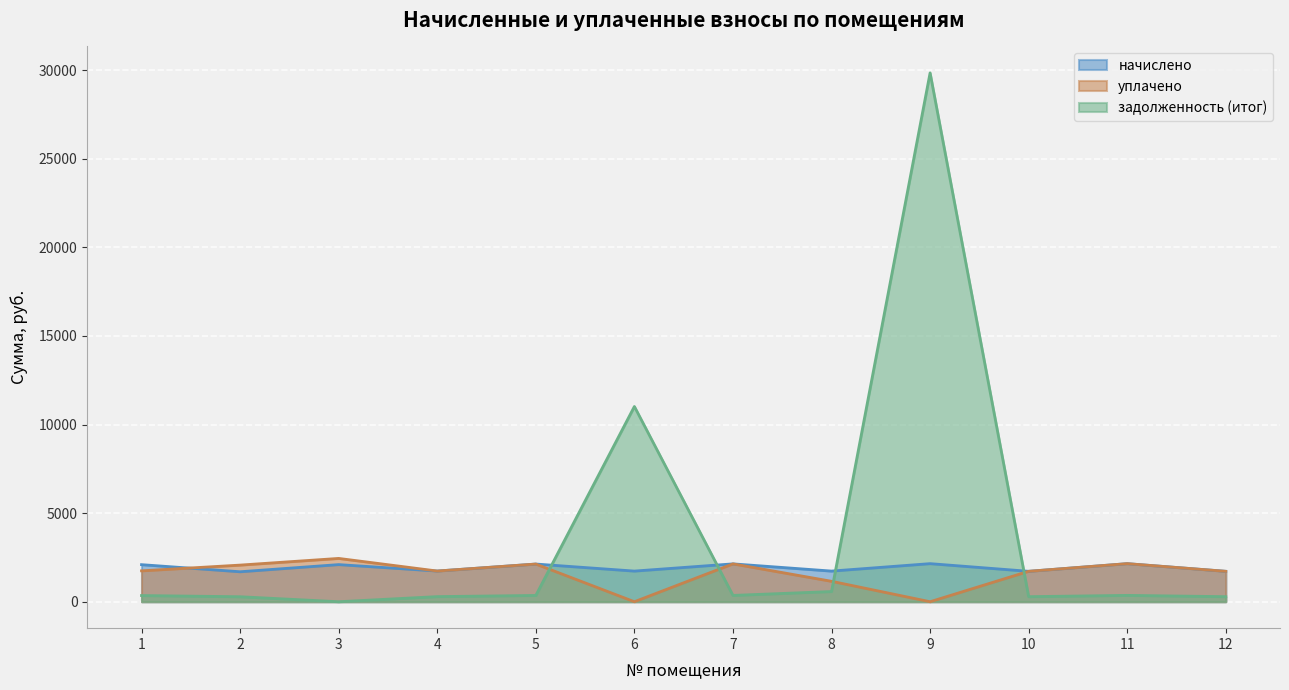

Where does the задолженность (итог) series first go above 354?

5